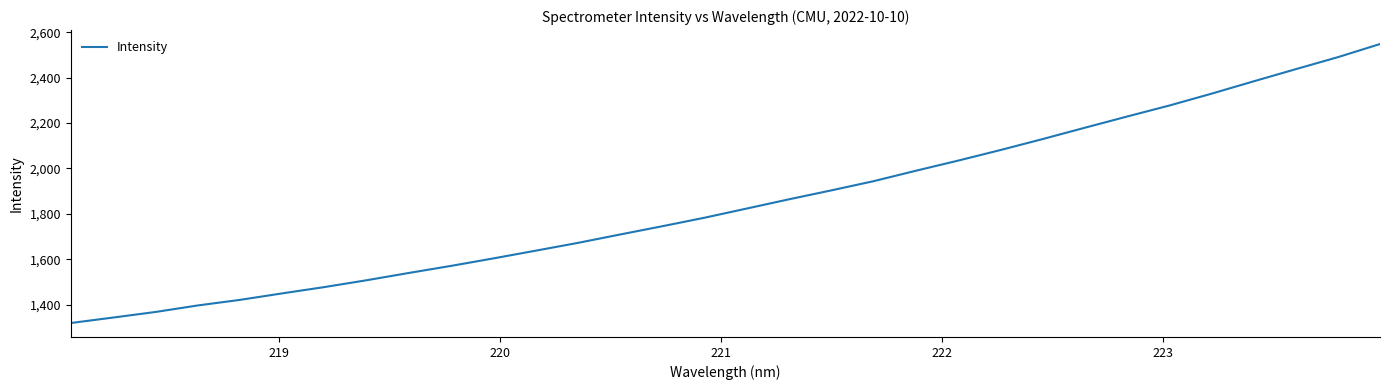

What is the difference between the maximum and minimum values?

1228.7